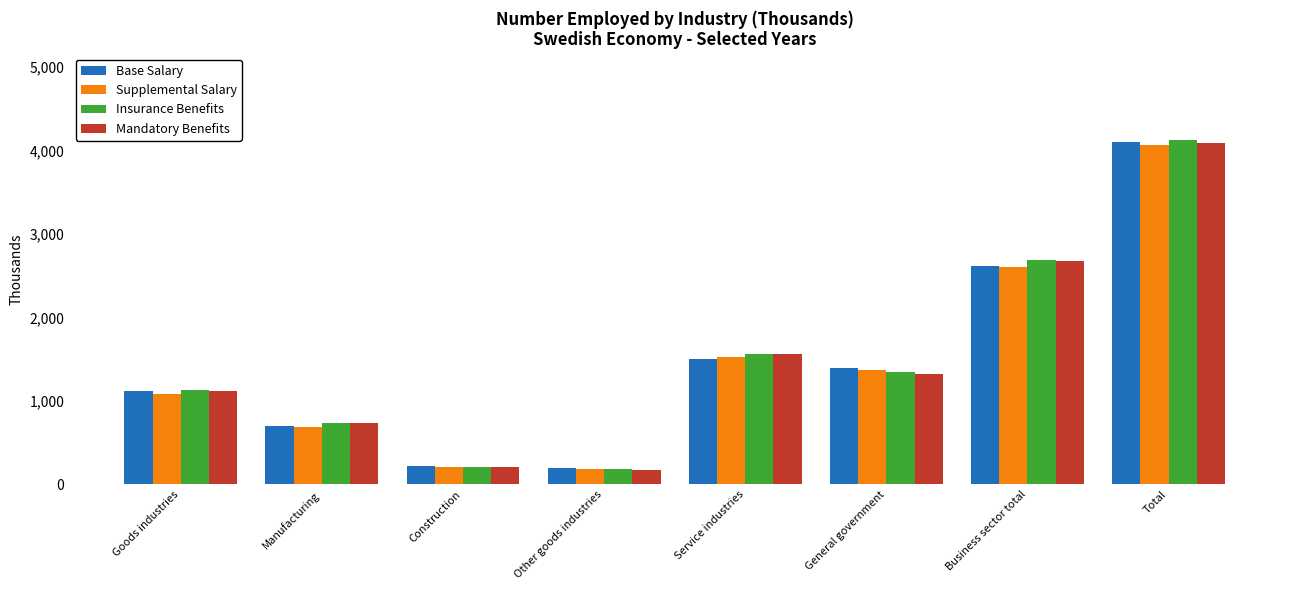

What is the difference between the maximum and second lowest values in the Mandatory Benefits series?

3888.4